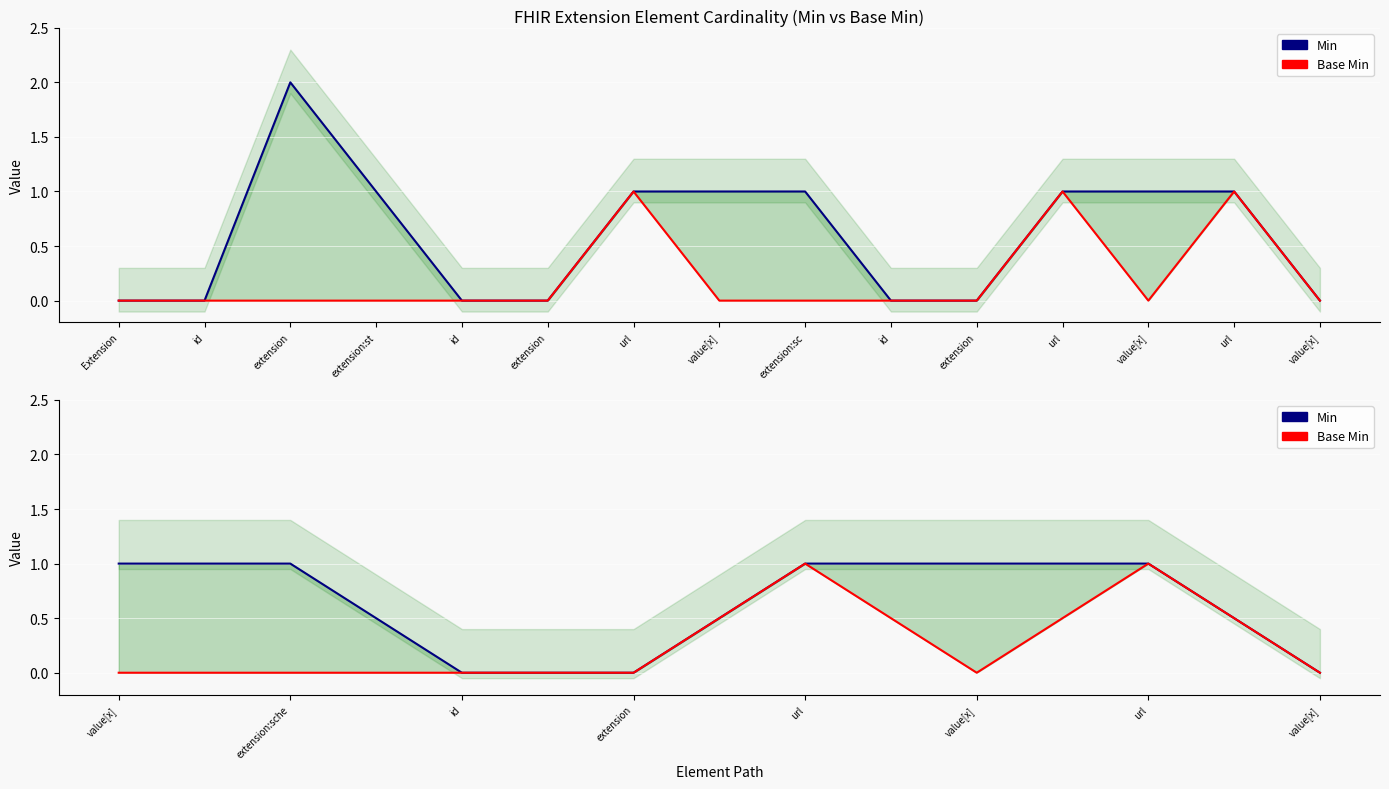

The Base Min series shows 1 at url. True or false?

False